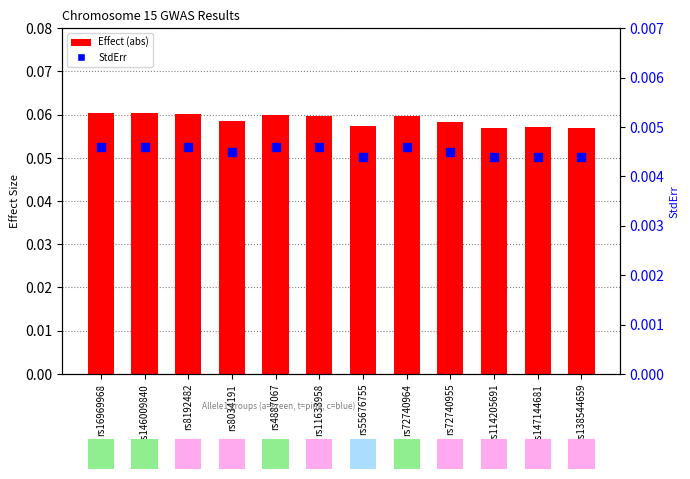

What are all the series names shown in the legend?

Effect (abs), StdErr